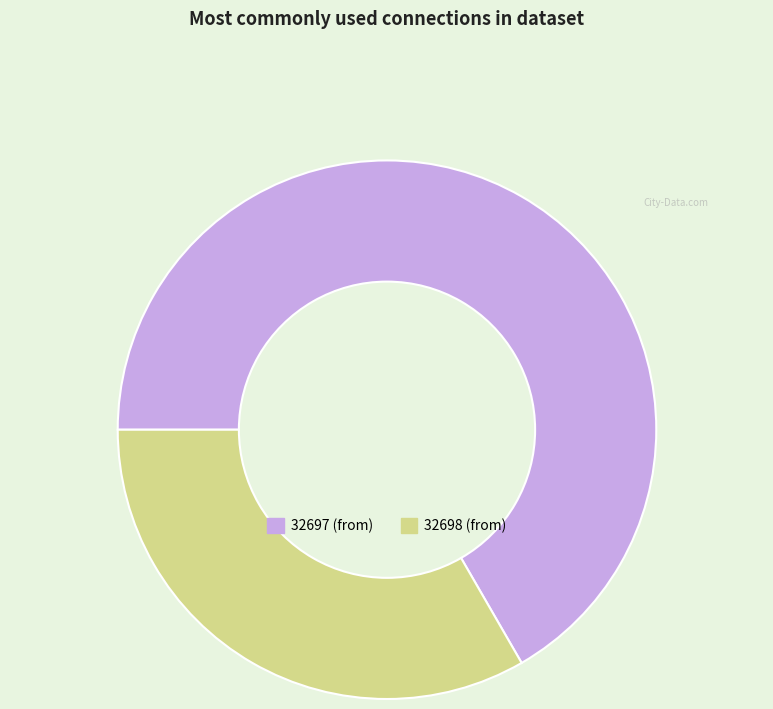

Does any single category account for the majority?

Yes